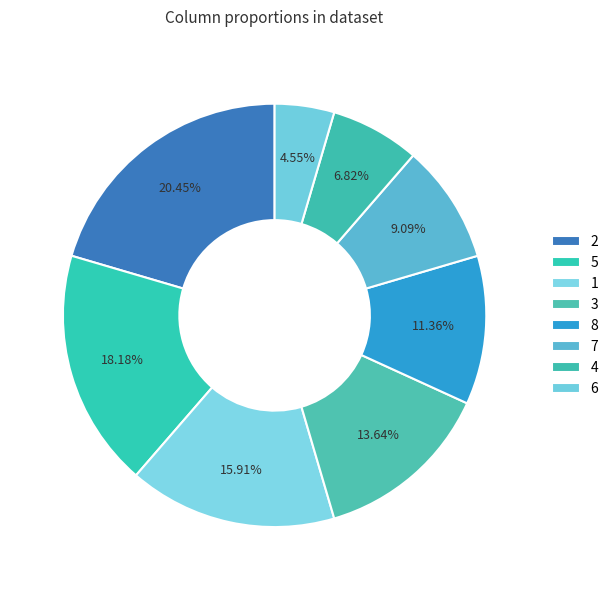

Is there a majority slice in this chart?

No